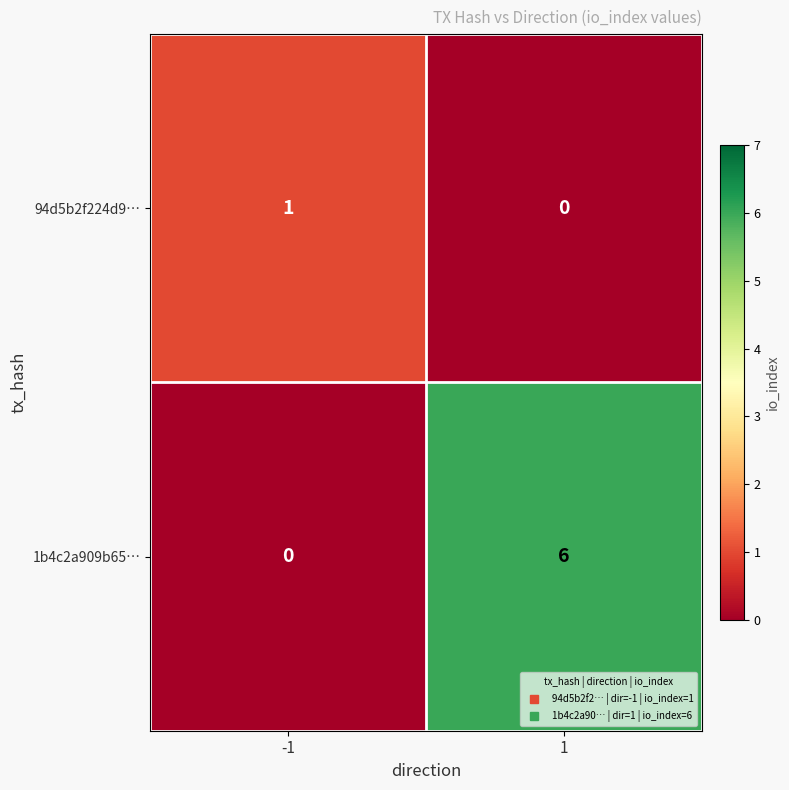

Reading left to right, what are all the values shown in this chart?

94d5b2f224d9…: 1	0
1b4c2a909b65…: 0	6